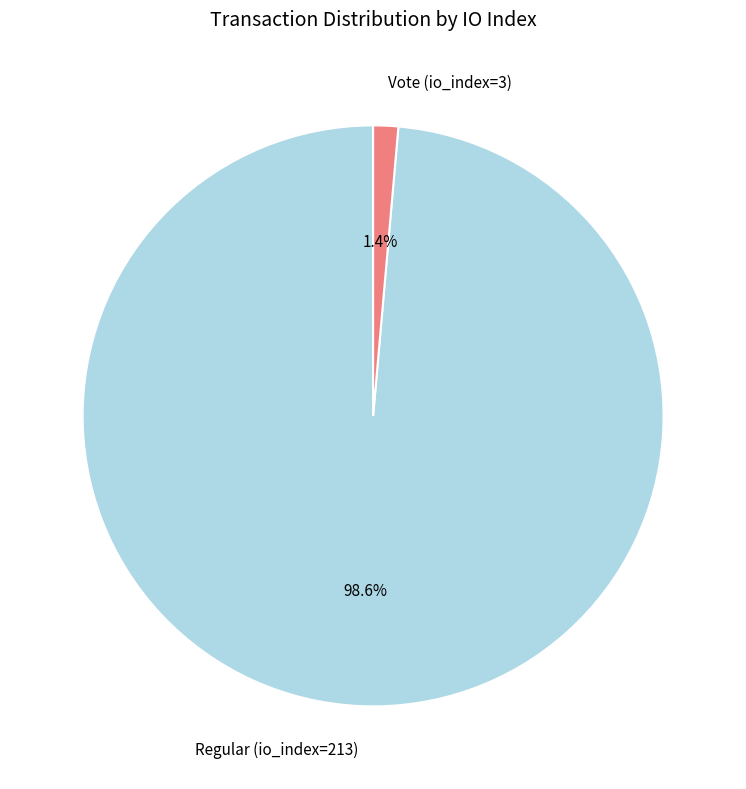

Count the number of slices in the pie.

2